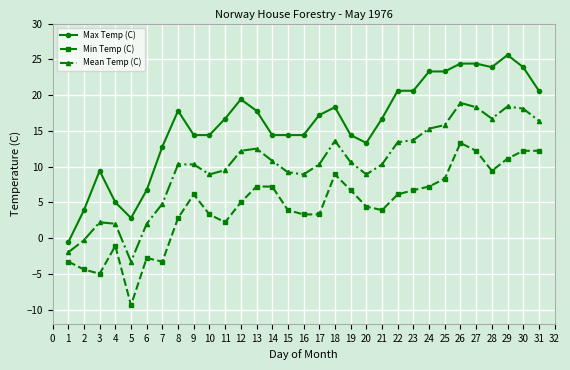

How many data points in Mean Temp (C) are above 10?

19